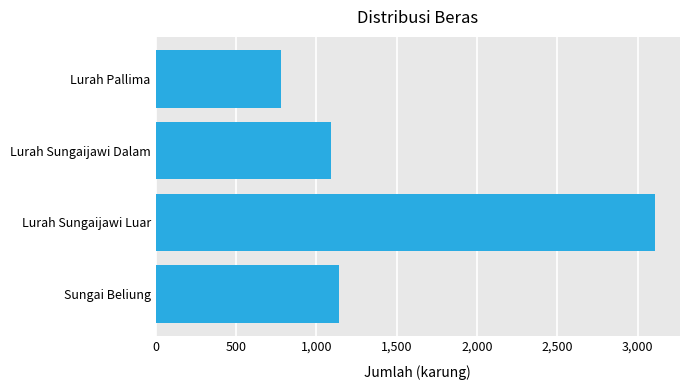

How many data points does each series have?

4